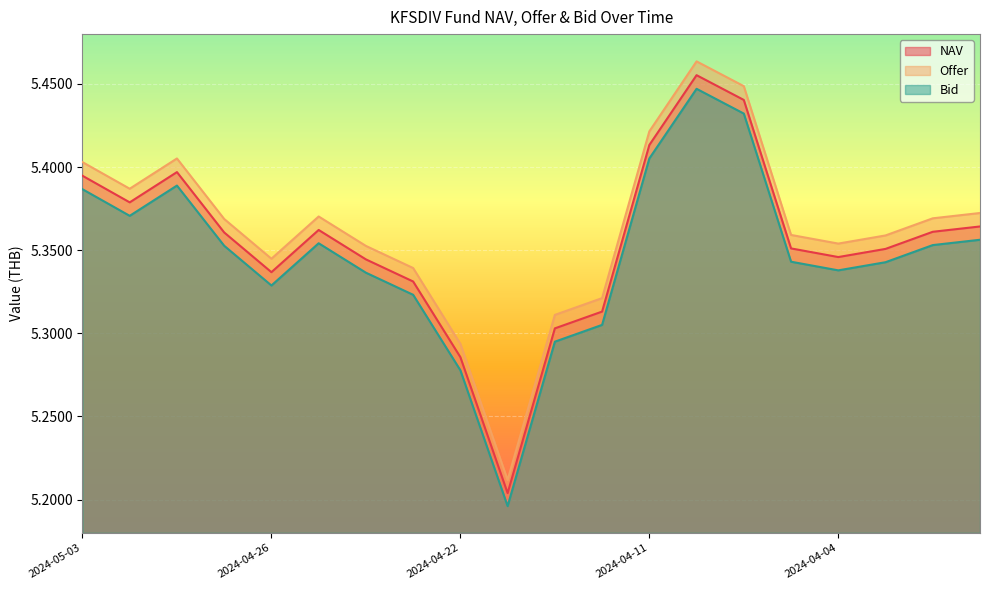

True or false: Bid has more than 1 points higher than both neighbors.

True